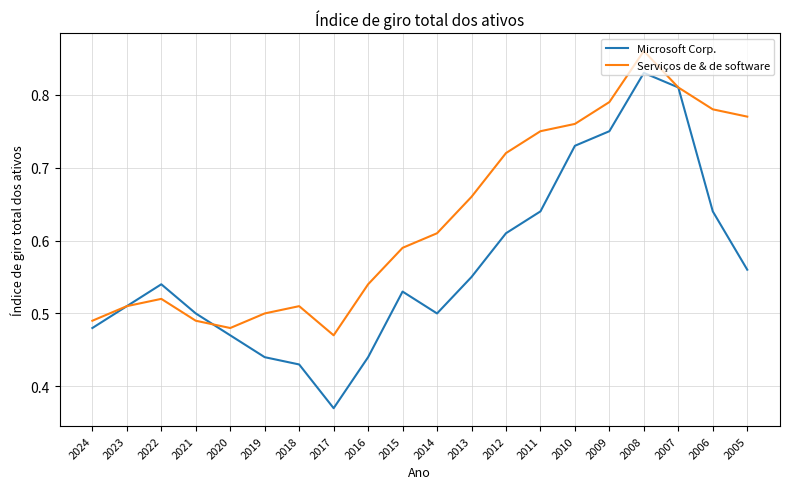

In Serviços de & de software, how many points are higher than both neighbors (excluding endpoints)?

3